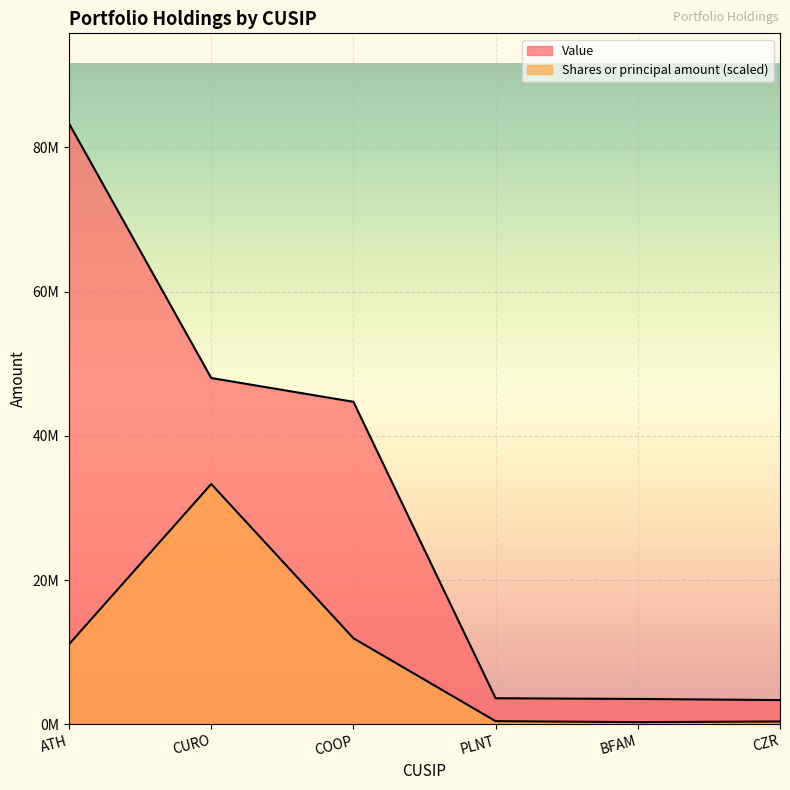

How many lines are shown in the chart?

2